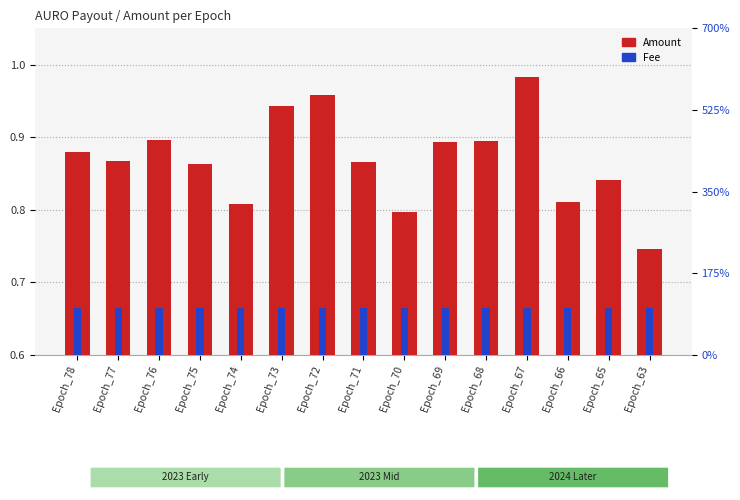

Count the number of data series in this chart.

2